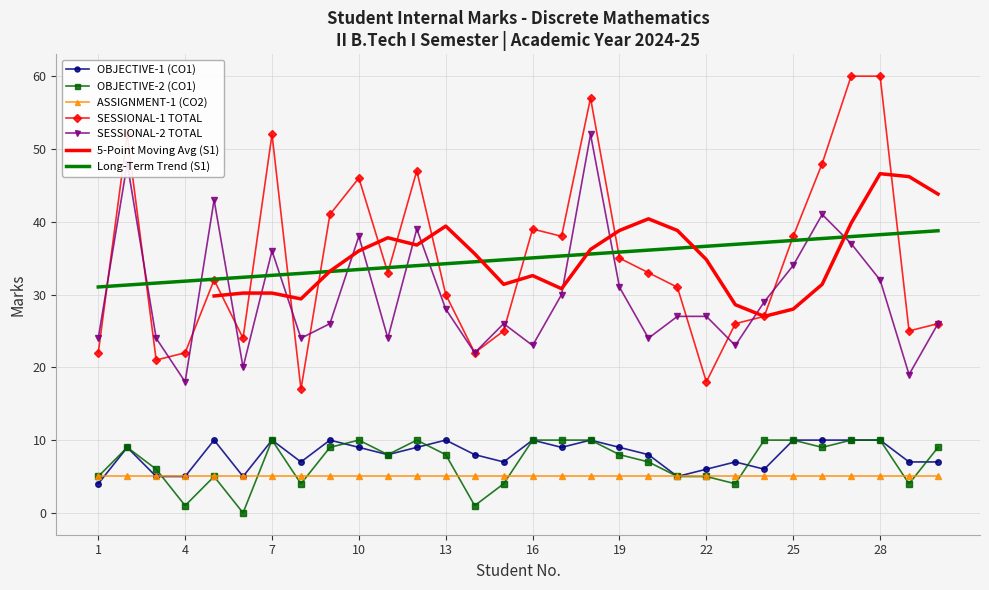

How many times do SESSIONAL-1 TOTAL and SESSIONAL-2 TOTAL cross each other?

12